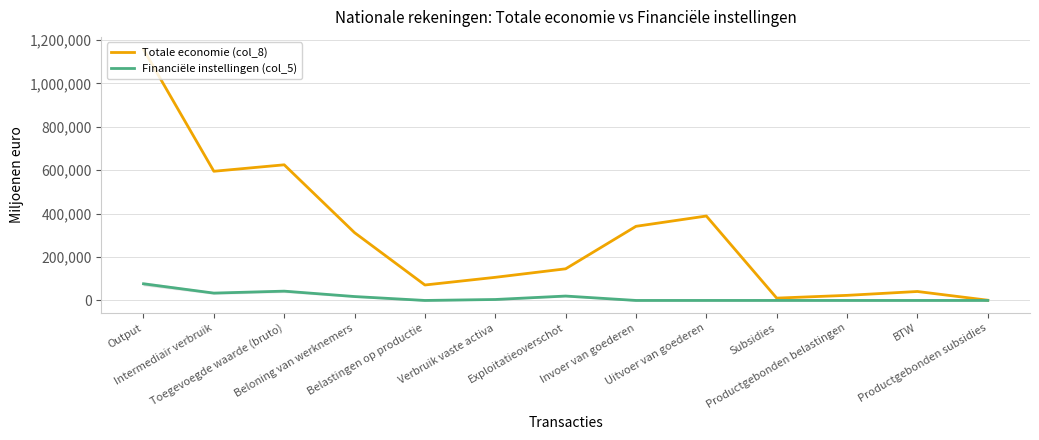

List the series in order of their overall mean, lowest first.

Financiële instellingen (col_5), Totale economie (col_8)